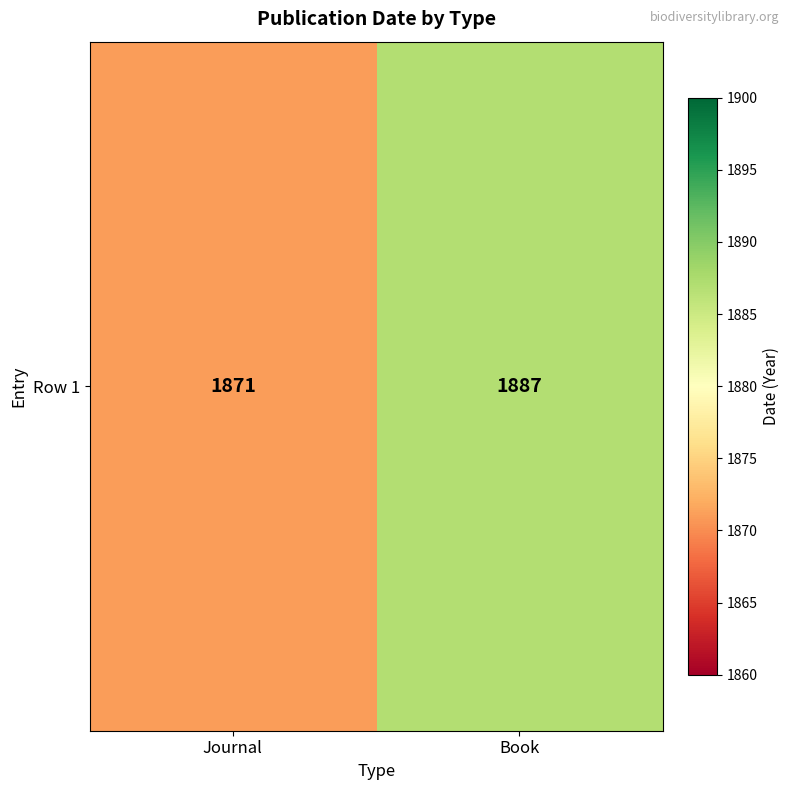

Reading right to left, list all the values displayed in this chart.

Book=1887	Journal=1871